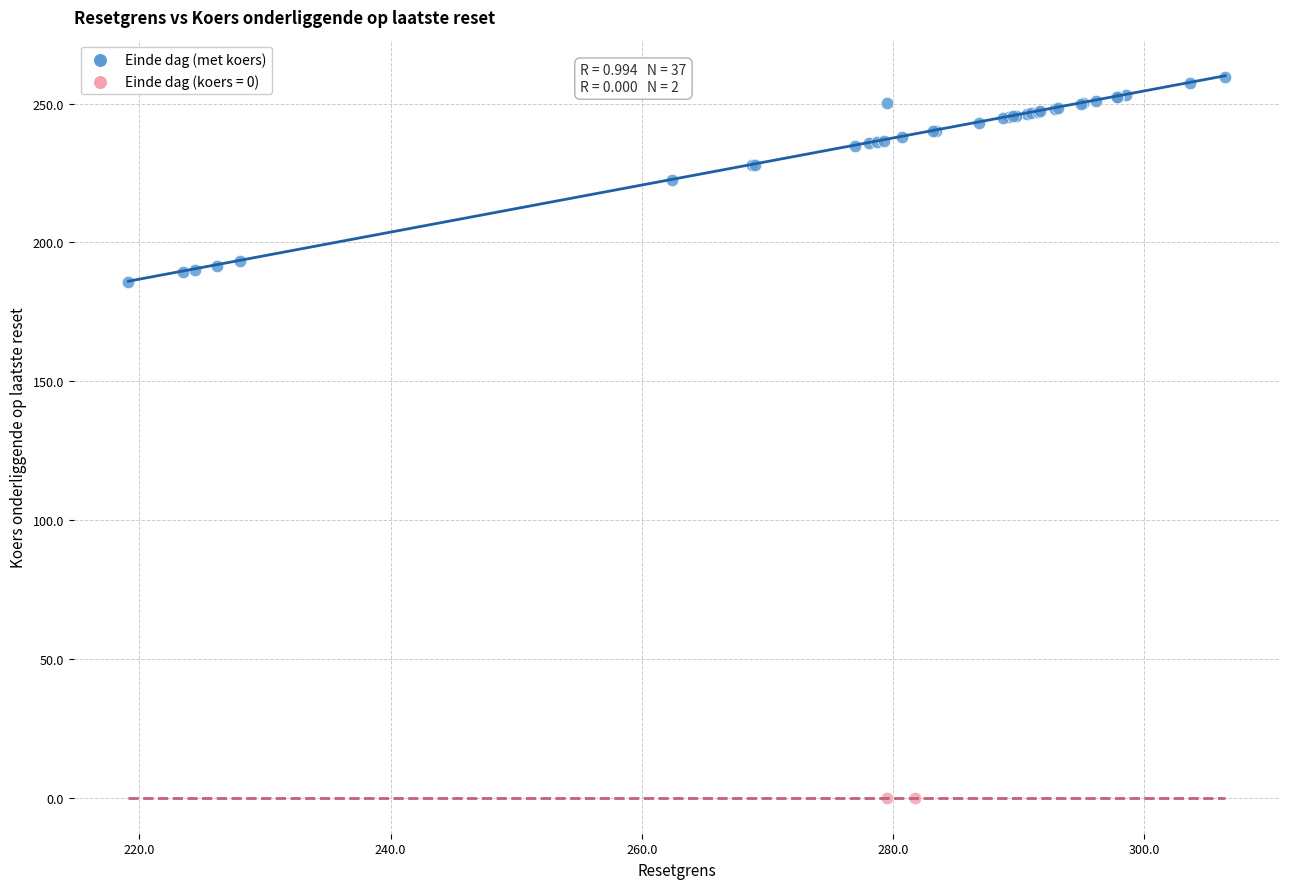

What are all the series names shown in the legend?

Einde dag (met koers), Einde dag (koers = 0)